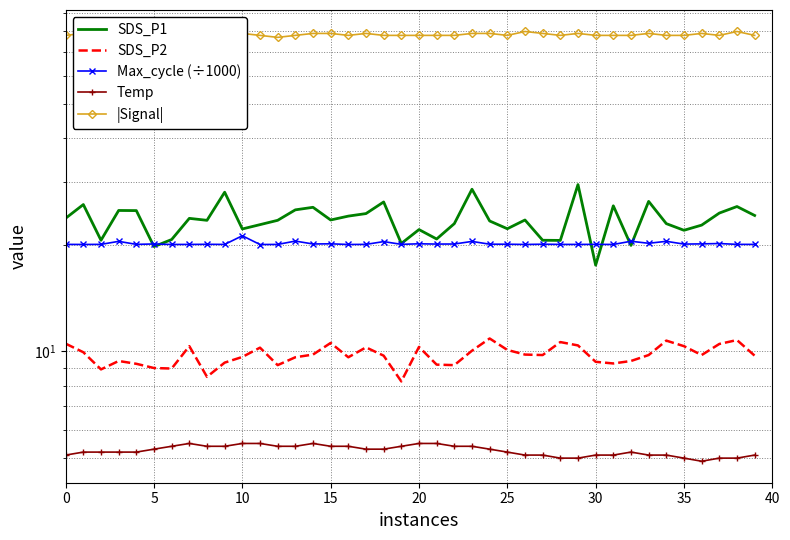

What is the smallest value displayed?

4.9